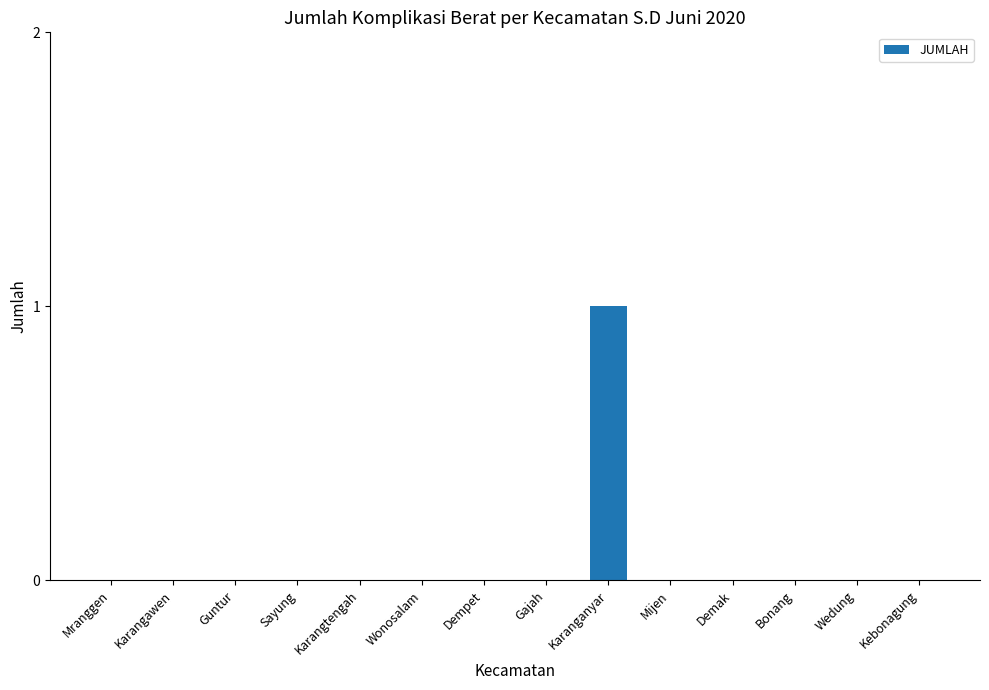

Which label corresponds to the largest value in the chart?

Karanganyar